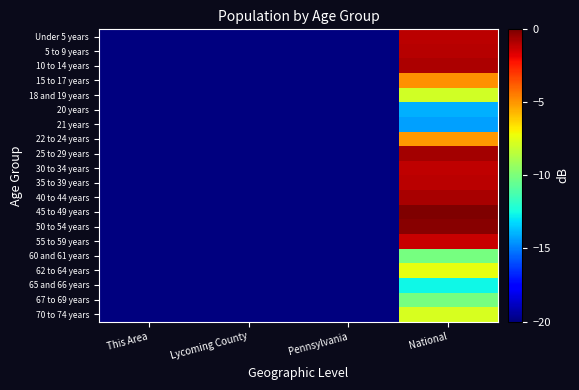

Reading left to right, what are all the values shown in this chart?

Under 5 years: This Area=-108.0	Lycoming County=-70.9	Pennsylvania=-29.9	National=-1.0
5 to 9 years: This Area=-106.4	Lycoming County=-70.7	Pennsylvania=-29.6	National=-1.0
10 to 14 years: This Area=-105.4	Lycoming County=-70.6	Pennsylvania=-29.2	National=-0.8
15 to 17 years: This Area=-109.4	Lycoming County=-74.1	Pennsylvania=-32.8	National=-4.9
18 and 19 years: This Area=-115.5	Lycoming County=-74.8	Pennsylvania=-35.4	National=-8.0
20 years: This Area=-124.8	Lycoming County=-81.1	Pennsylvania=-41.5	National=-14.0
21 years: This Area=-124.2	Lycoming County=-81.3	Pennsylvania=-41.9	National=-14.3
22 to 24 years: This Area=-115.5	Lycoming County=-73.6	Pennsylvania=-33.2	National=-5.0
25 to 29 years: This Area=-109.6	Lycoming County=-70.6	Pennsylvania=-29.3	National=-0.6
30 to 34 years: This Area=-107.6	Lycoming County=-71.4	Pennsylvania=-29.9	National=-1.1
35 to 39 years: This Area=-105.9	Lycoming County=-70.6	Pennsylvania=-29.5	National=-1.0
40 to 44 years: This Area=-104.8	Lycoming County=-69.8	Pennsylvania=-28.5	National=-0.7
45 to 49 years: This Area=-102.9	Lycoming County=-68.5	Pennsylvania=-27.5	National=0.0
50 to 54 years: This Area=-102.8	Lycoming County=-67.8	Pennsylvania=-27.3	National=-0.2
55 to 59 years: This Area=-103.2	Lycoming County=-68.7	Pennsylvania=-28.2	National=-1.3
60 and 61 years: This Area=-110.1	Lycoming County=-77.9	Pennsylvania=-37.2	National=-10.1
62 to 64 years: This Area=-109.2	Lycoming County=-74.9	Pennsylvania=-34.4	National=-7.4
65 and 66 years: This Area=-115.5	Lycoming County=-80.2	Pennsylvania=-39.8	National=-12.6
67 to 69 years: This Area=-110.5	Lycoming County=-77.3	Pennsylvania=-37.0	National=-10.1
70 to 74 years: This Area=-109.4	Lycoming County=-74.8	Pennsylvania=-34.5	National=-7.8